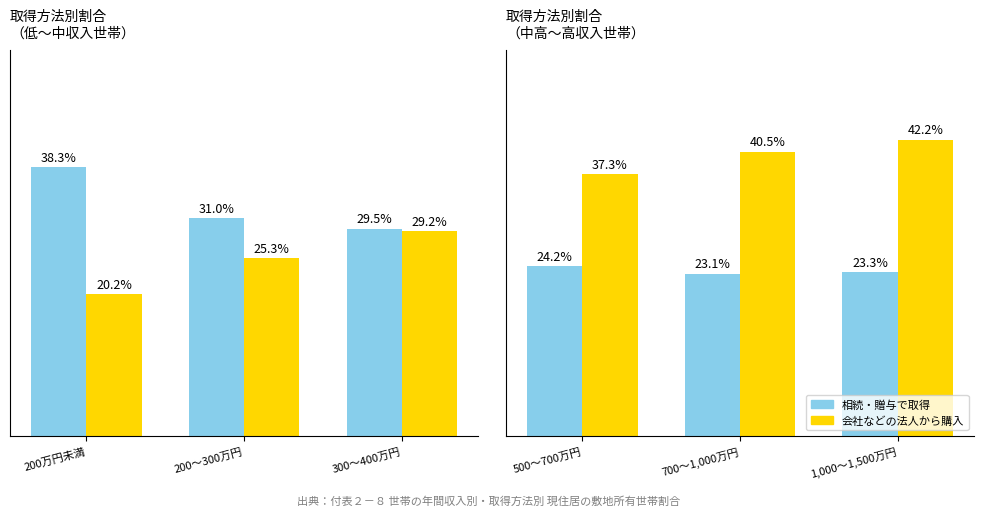

What are all the series names shown in the legend?

相続・贈与で取得, 会社などの法人から購入